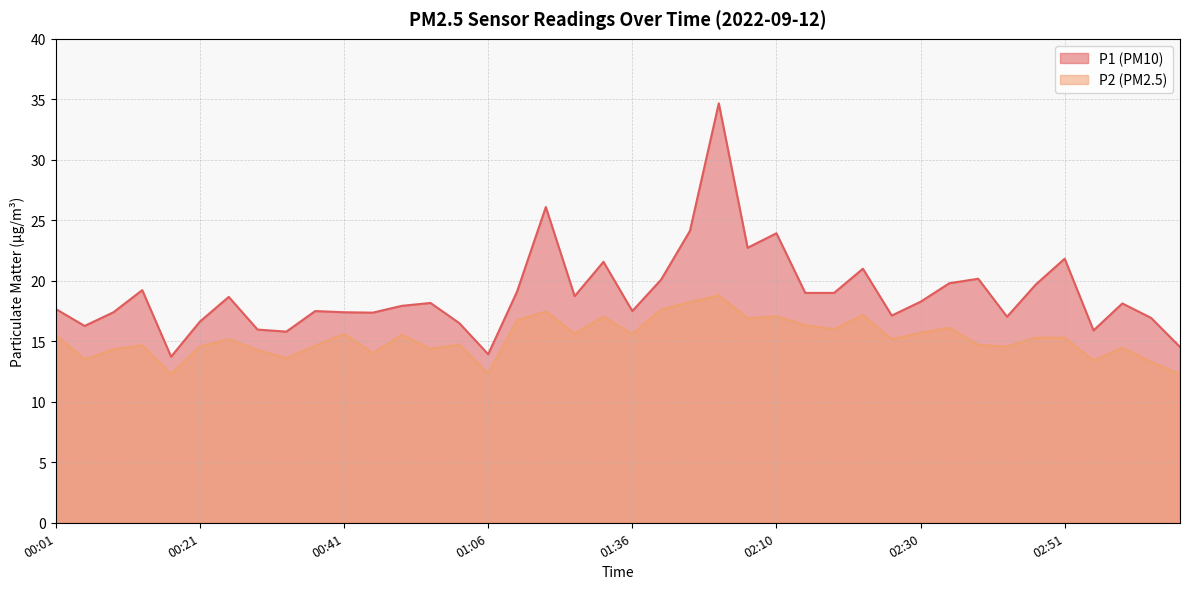

What is the difference between the maximum and minimum values in the P1 series?

20.9